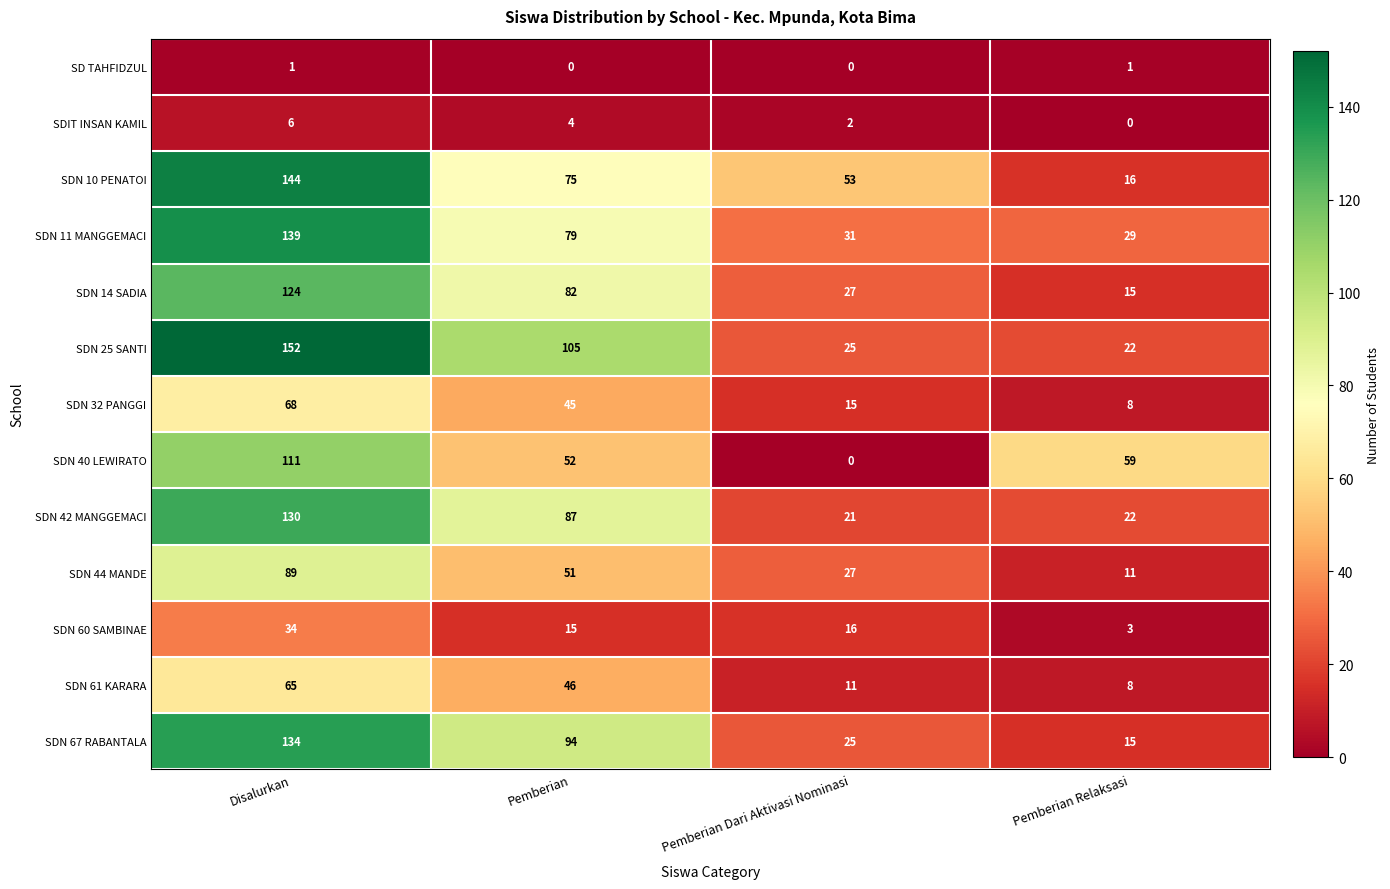

At which label does SDN 25 SANTI first exceed 105?

Disalurkan